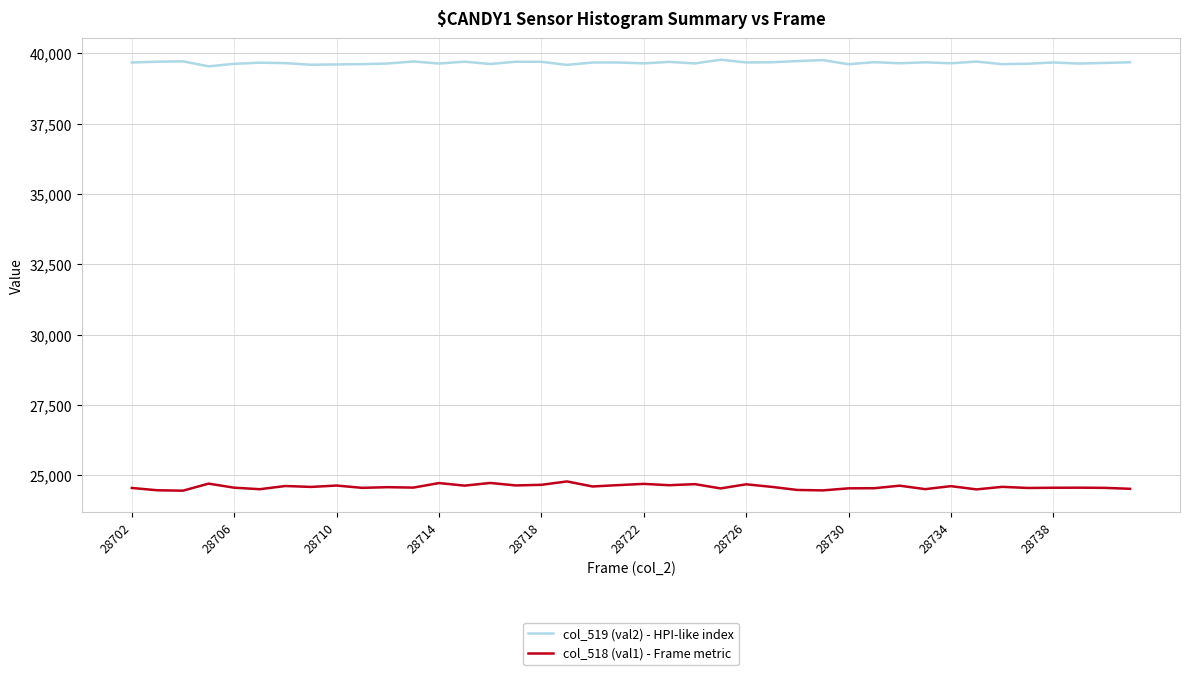

Which series has the largest total across all categories?

col_519 (val2) - HPI-like index